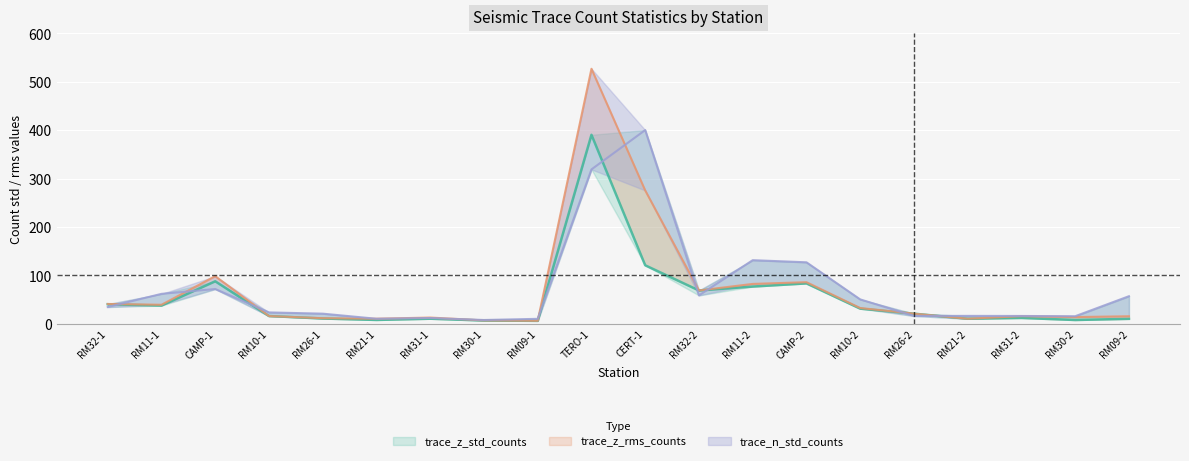

Which series has the largest total across all categories?

trace_n_std_counts